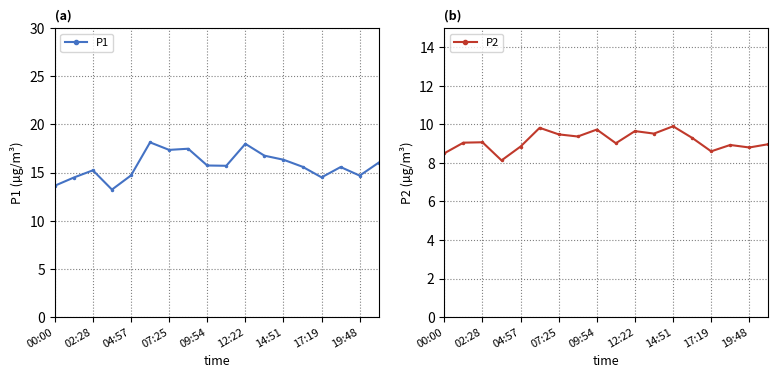

Rank the series by their average value, from lowest to highest.

P2, P1